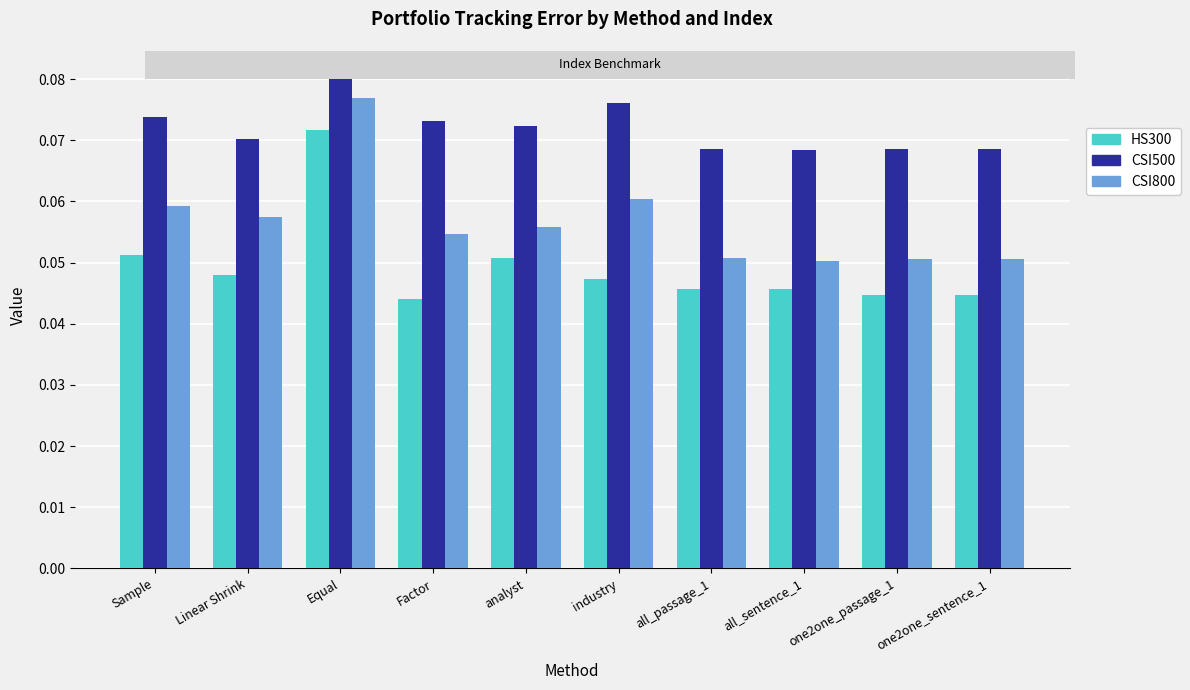

The value of CSI800 at Equal is 0.0. True or false?

False